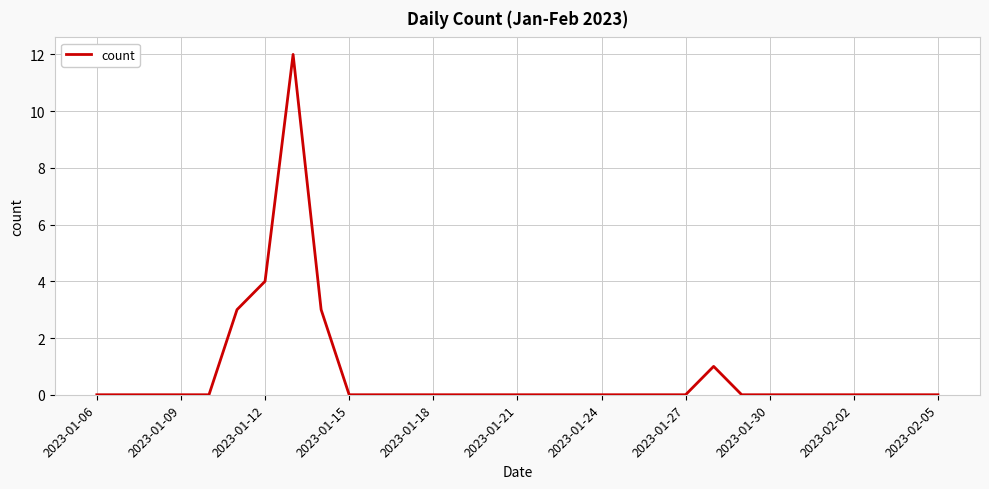

What is the difference between the maximum and minimum values?

12